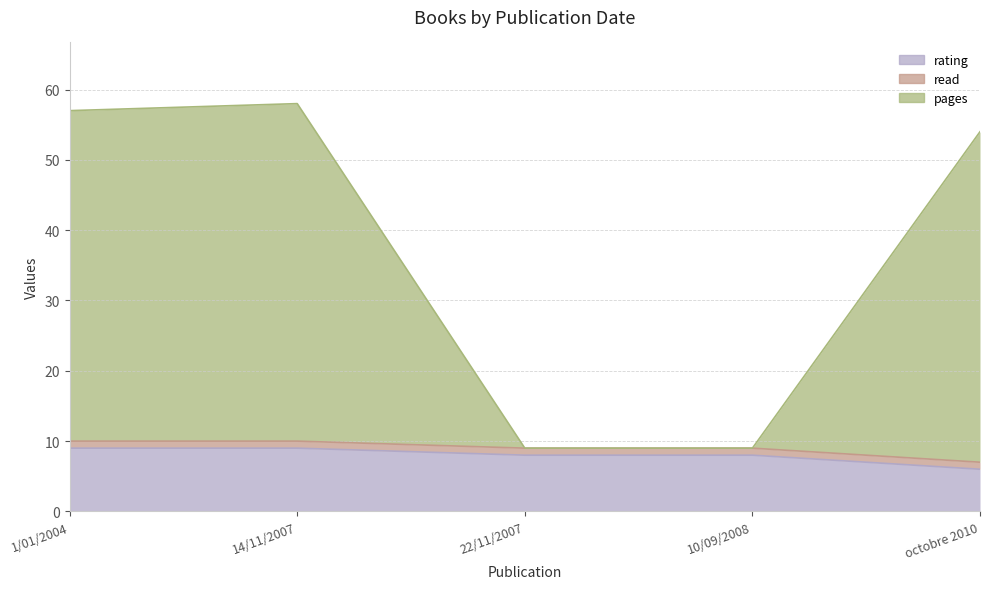

Is it true that rating equals 8 at 10/09/2008?

True